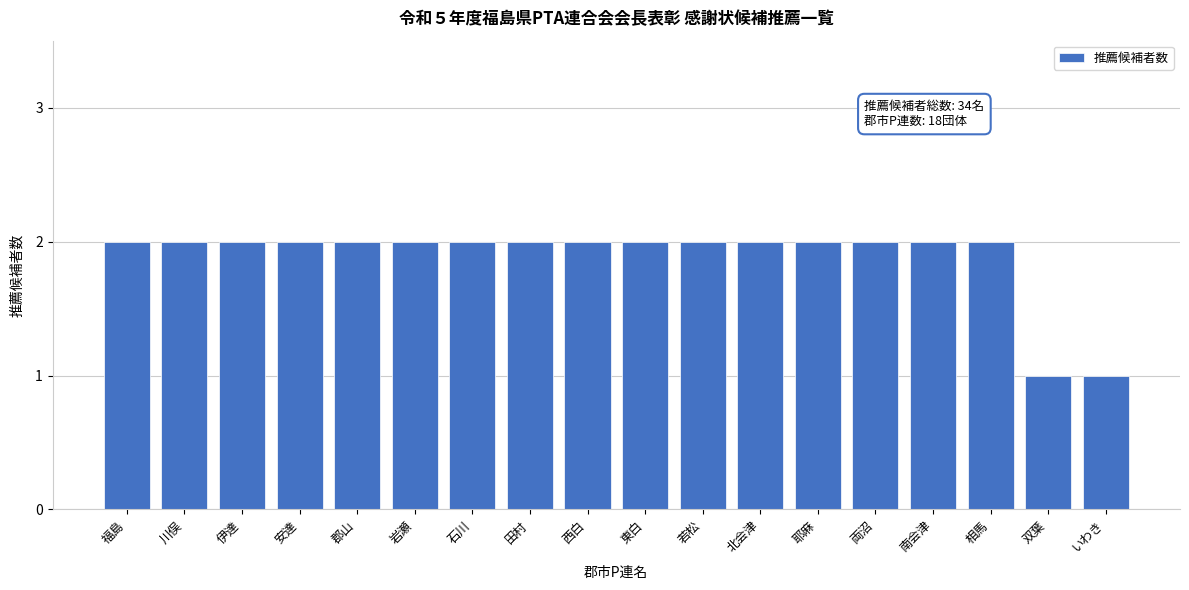

Reading right to left, list all the values displayed in this chart.

いわき=1	双葉=1	相馬=2	南会津=2	両沼=2	耶麻=2	北会津=2	若松=2	東白=2	西白=2	田村=2	石川=2	岩瀬=2	郡山=2	安達=2	伊達=2	川俣=2	福島=2